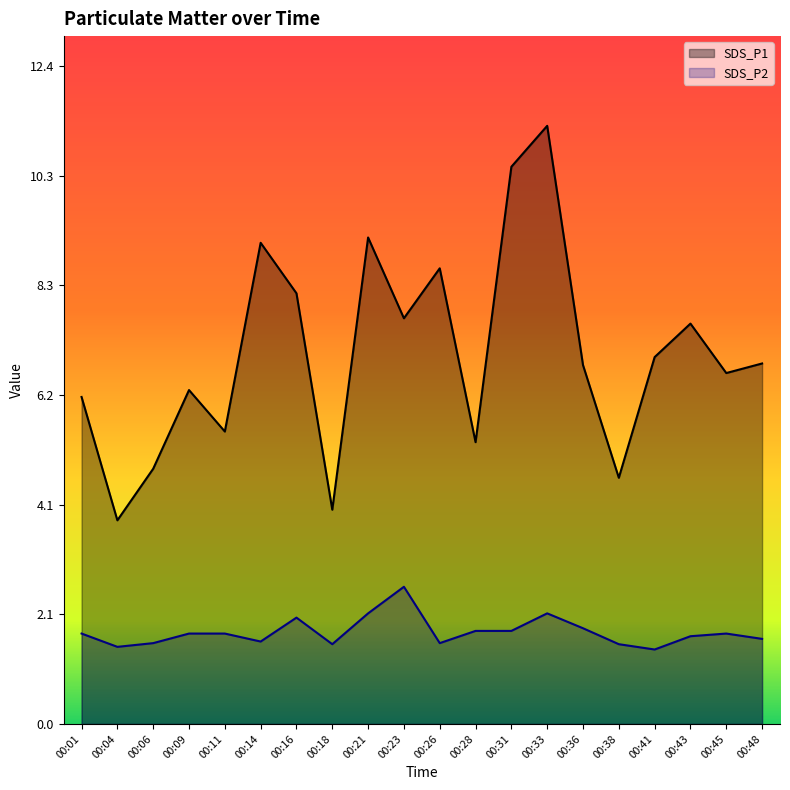

How many categories are shown in the chart?

20